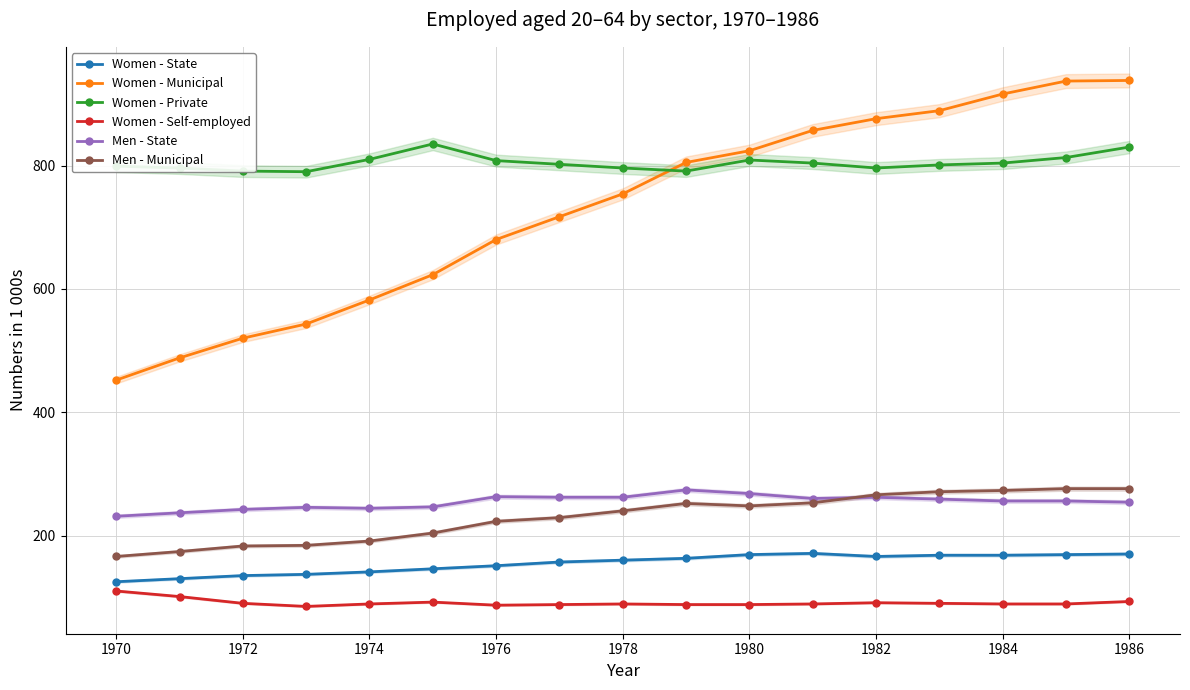

What is the minimum value for Women - State?

125.0